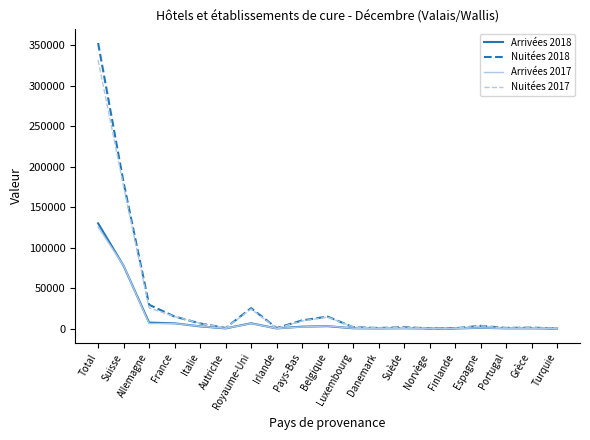

How many categories are shown in the chart?

19